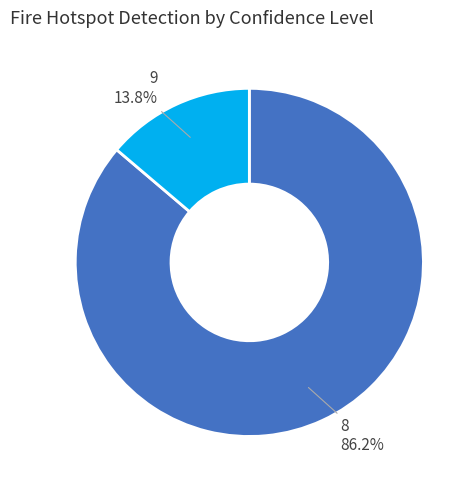

Combined, do 8 and 9 account for over 50%?

Yes